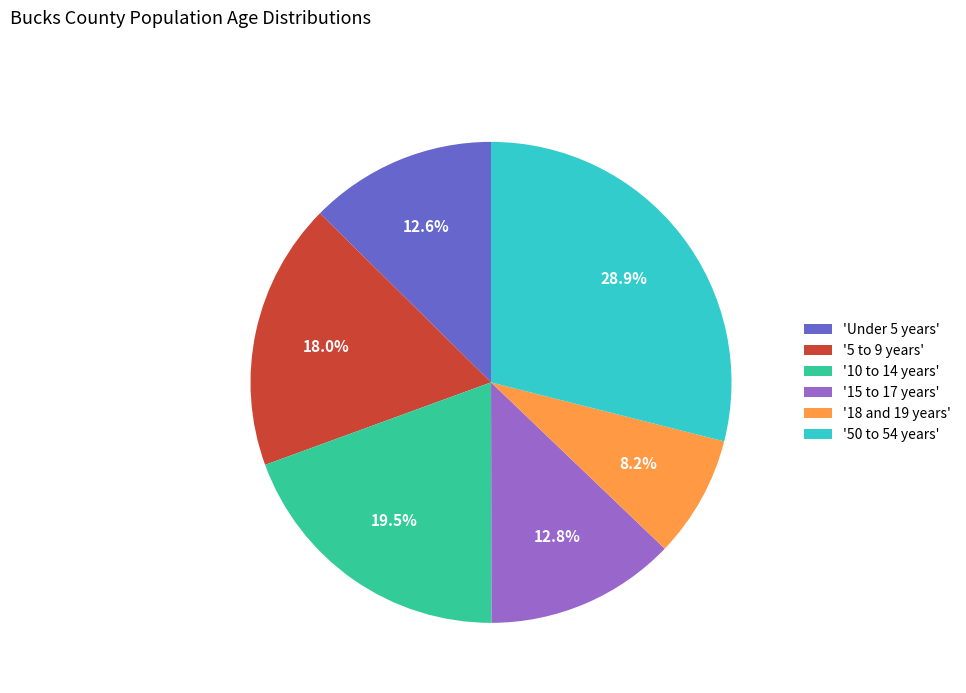

Count the number of slices in the pie.

6